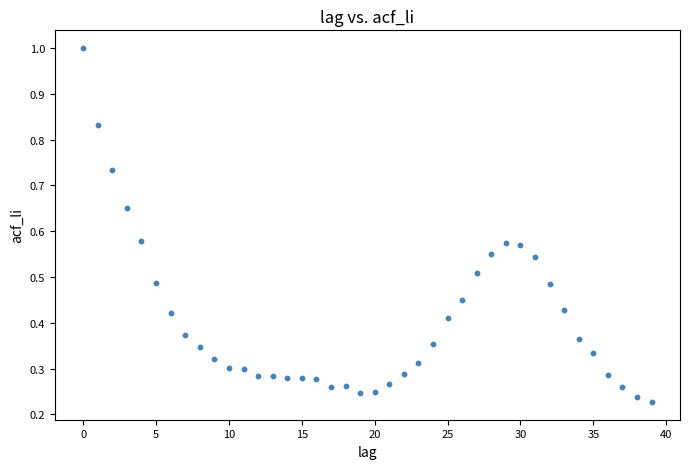

How many points are shown in the scatter plot?

40